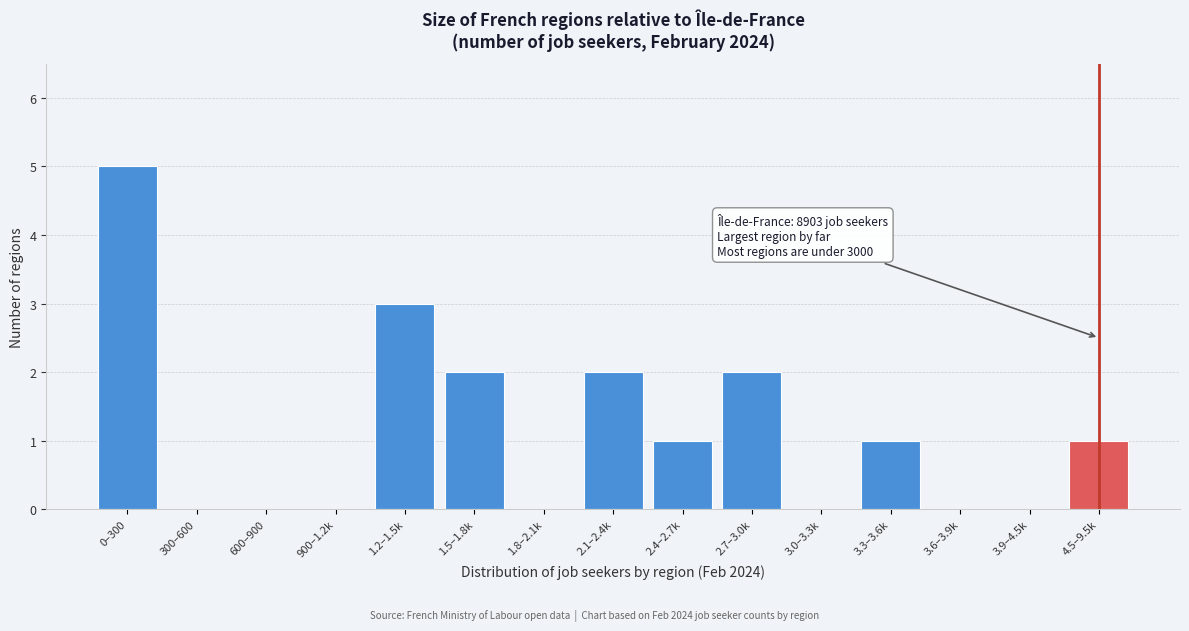

Reading left to right, what are all the values shown in this chart?

0–300=5	300–600=0	600–900=0	900–1.2k=0	1.2–1.5k=3	1.5–1.8k=2	1.8–2.1k=0	2.1–2.4k=2	2.4–2.7k=1	2.7–3.0k=2	3.0–3.3k=0	3.3–3.6k=1	3.6–3.9k=0	3.9–4.5k=0	4.5–9.5k=1